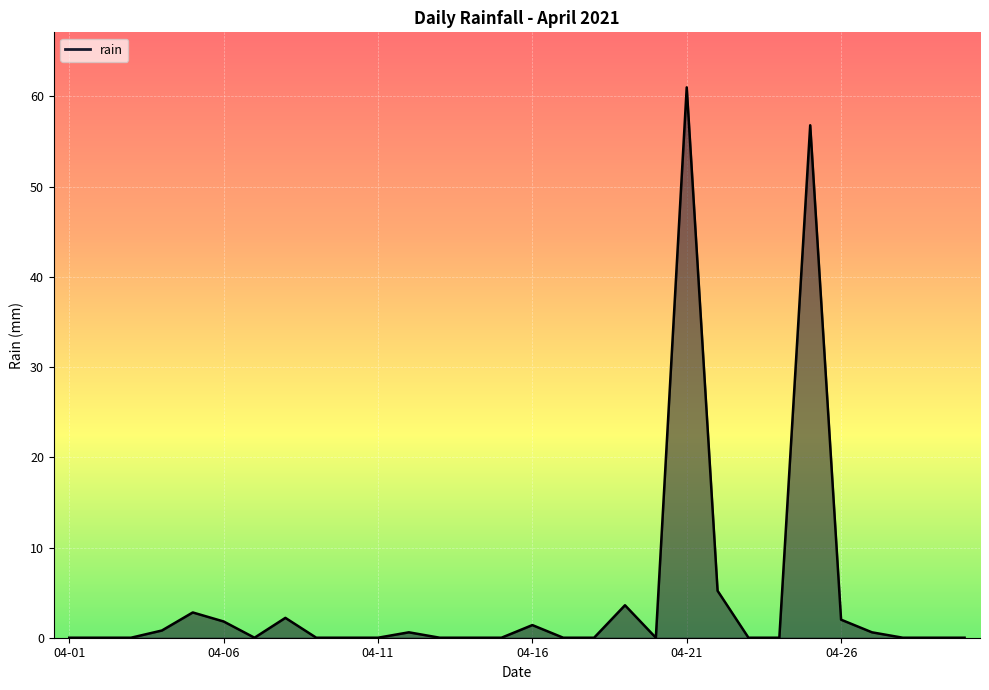

What is the maximum value shown in the chart?

61.0